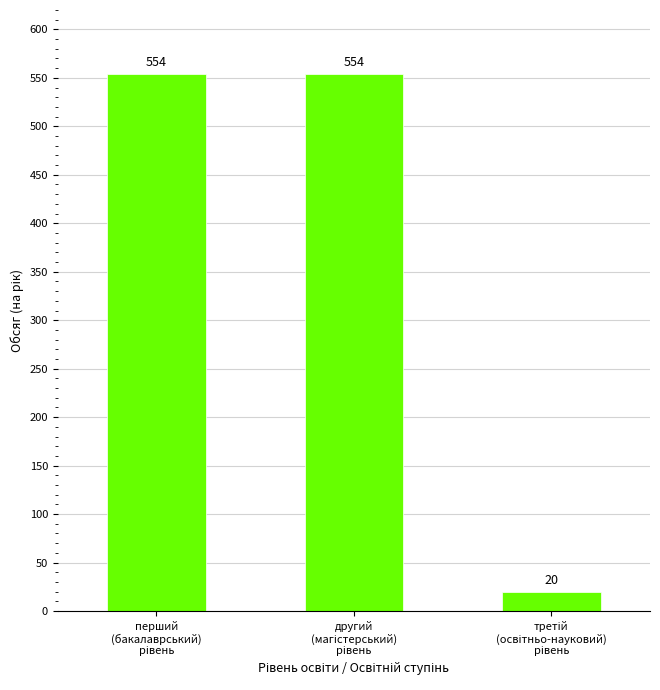

How many data points are less than 554?

1